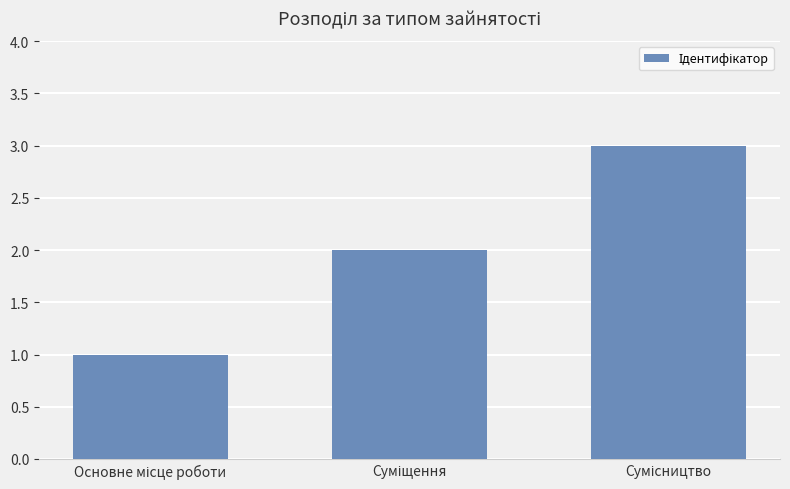

What is the sum of all values?

6